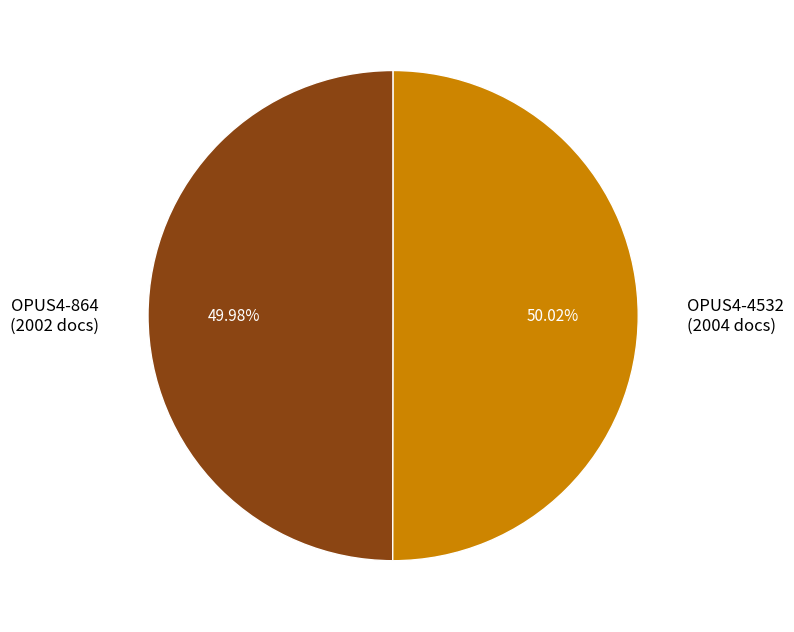

Combined, what portion of the pie is OPUS4-4532 and OPUS4-864?

100.0%